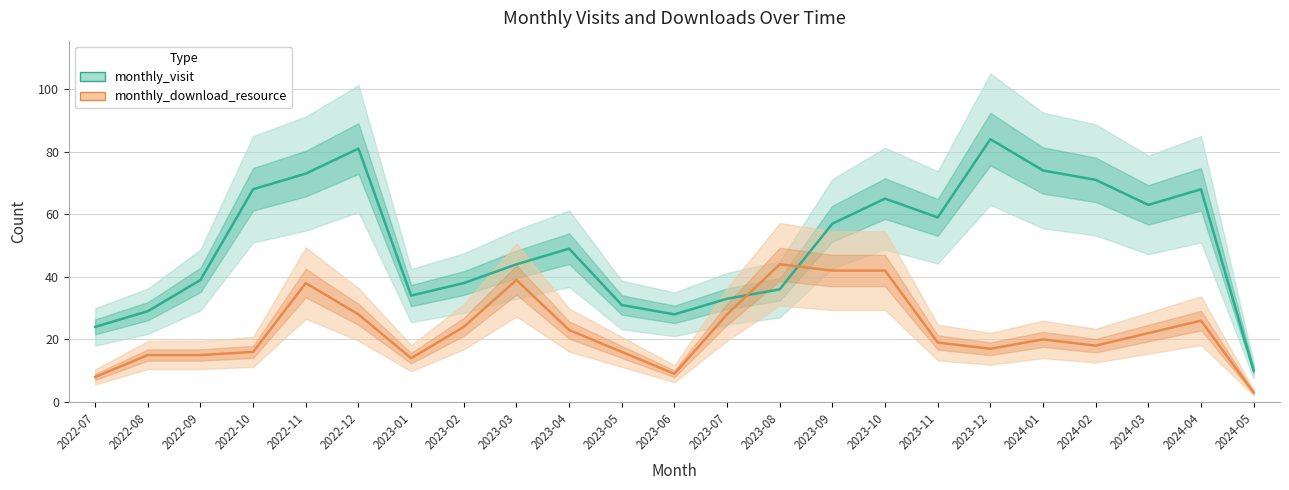

How many times do monthly_download_resource and monthly_visit cross each other?

2